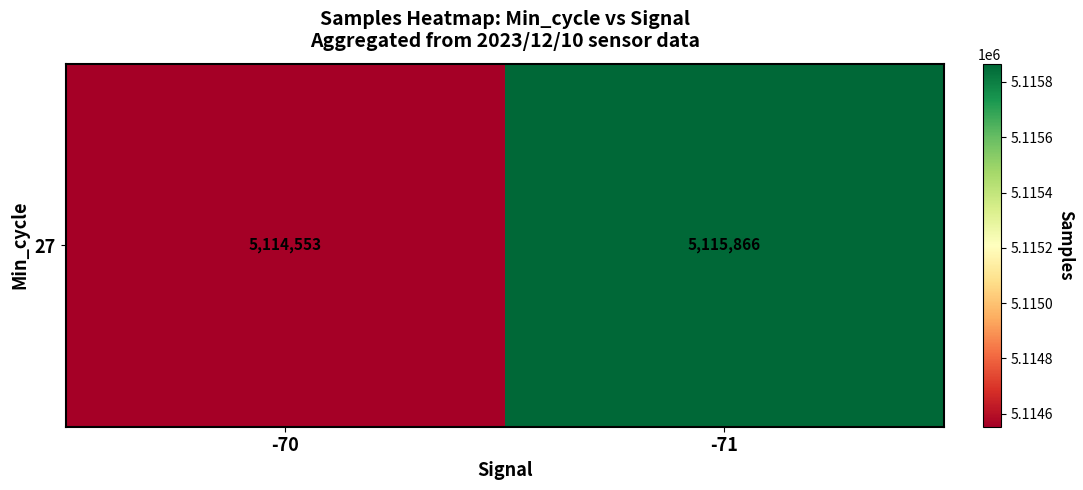

What is the change in value from -70 to -71?

+1313.2